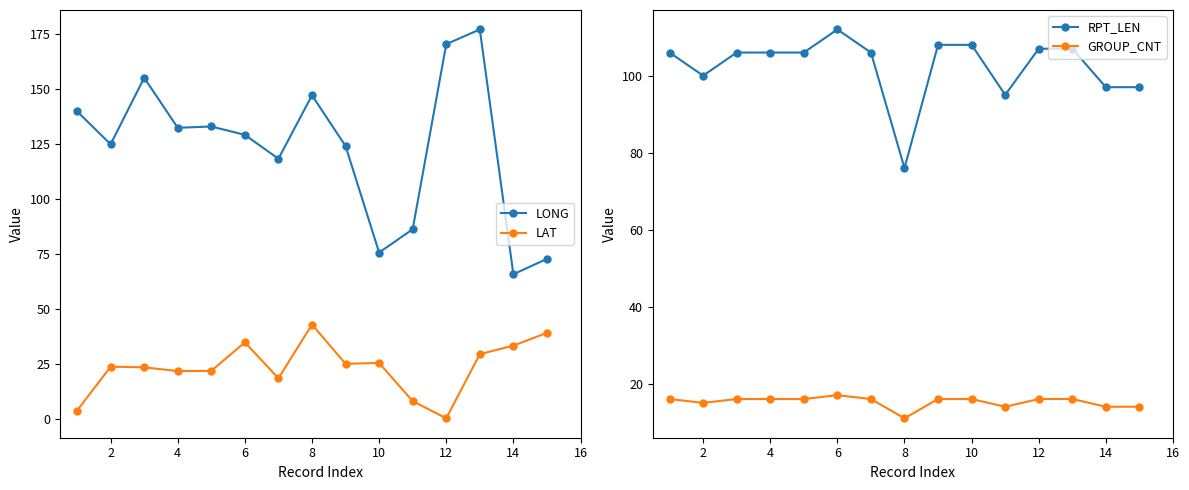

Reading right to left, what are all the values shown in this chart?

LONG: 72.8	65.8	177.3	170.6	86.3	75.7	124.2	147.3	118.4	129.3	133.1	132.5	155.3	125.0	140.0
LAT: 39.1	33.3	29.4	0.2	8.0	25.4	25.0	42.9	18.4	34.8	21.8	21.7	23.4	23.7	3.7
RPT_LEN: 97.0	97.0	107.0	107.0	95.0	108.0	108.0	76.0	106.0	112.0	106.0	106.0	106.0	100.0	106.0
GROUP_CNT: 14.0	14.0	16.0	16.0	14.0	16.0	16.0	11.0	16.0	17.0	16.0	16.0	16.0	15.0	16.0